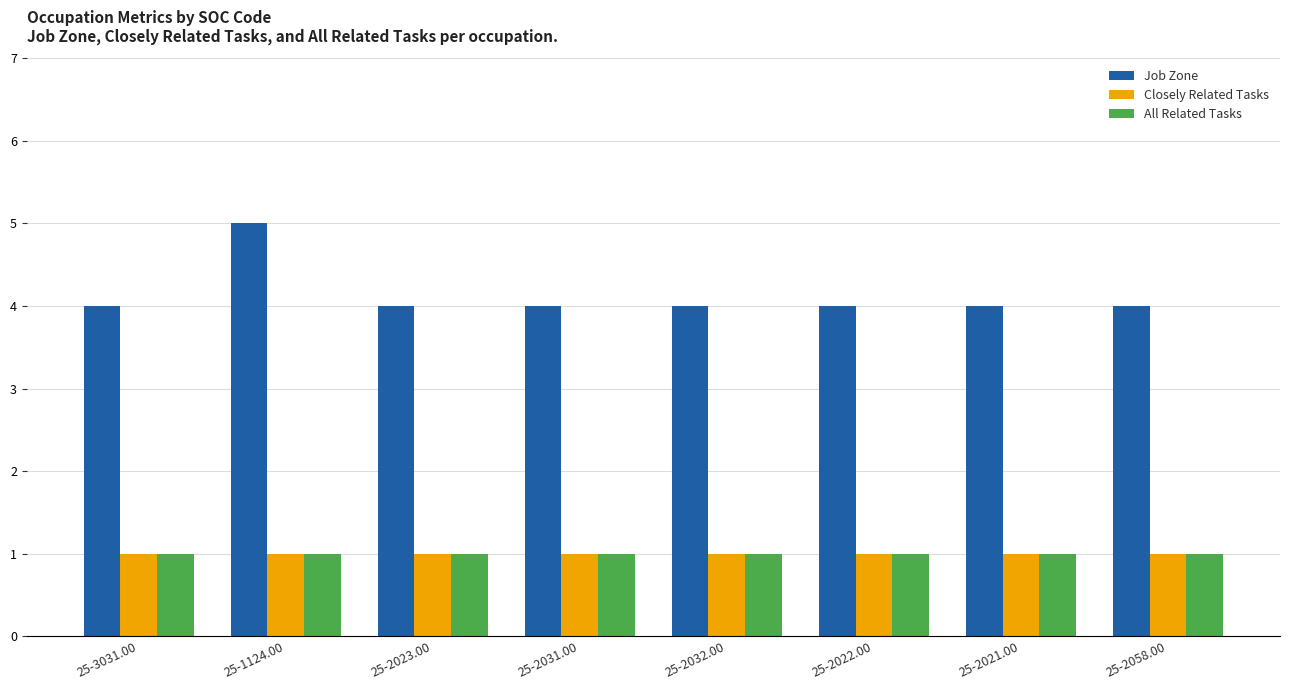

Is it true that Closely Related Tasks equals 1 at 25-2031.00?

True